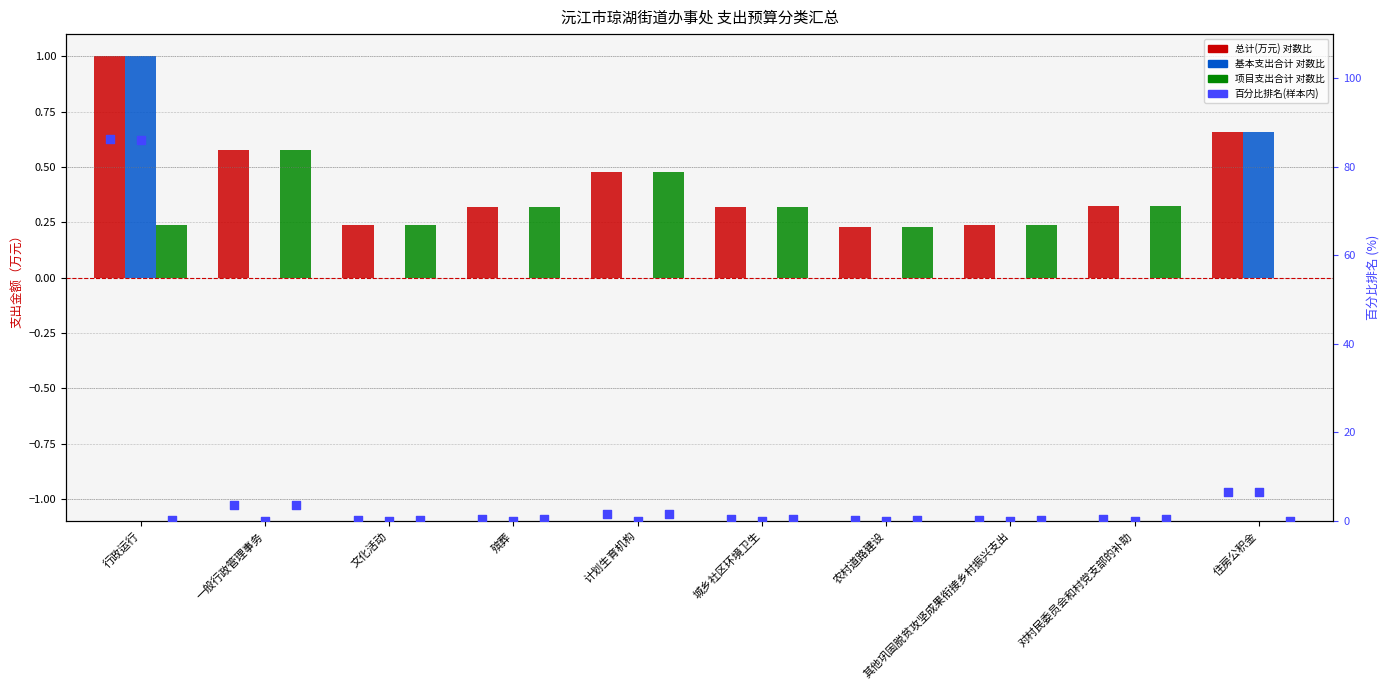

Which series contains the highest Y value?

总计(万元) %rank